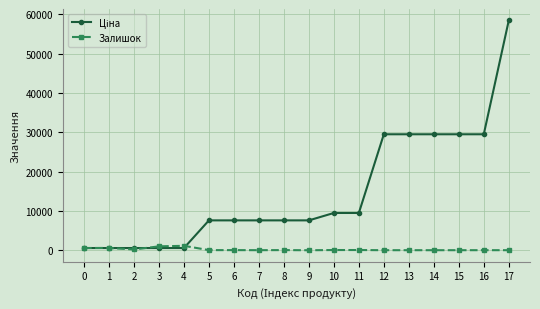

What is the total value across all series at 9?

7596.5